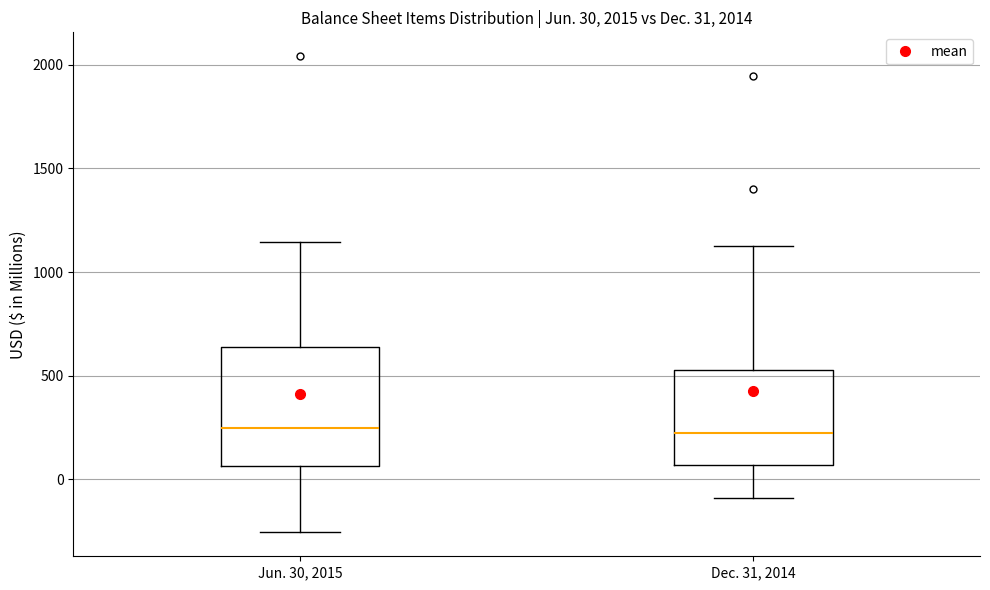

Which box is the tallest, from its lower edge to its upper edge?

Jun. 30, 2015